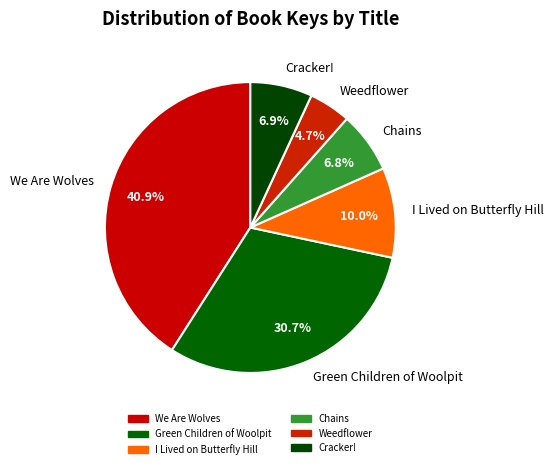

True or false: Weedflower accounts for 15% of the total.

False